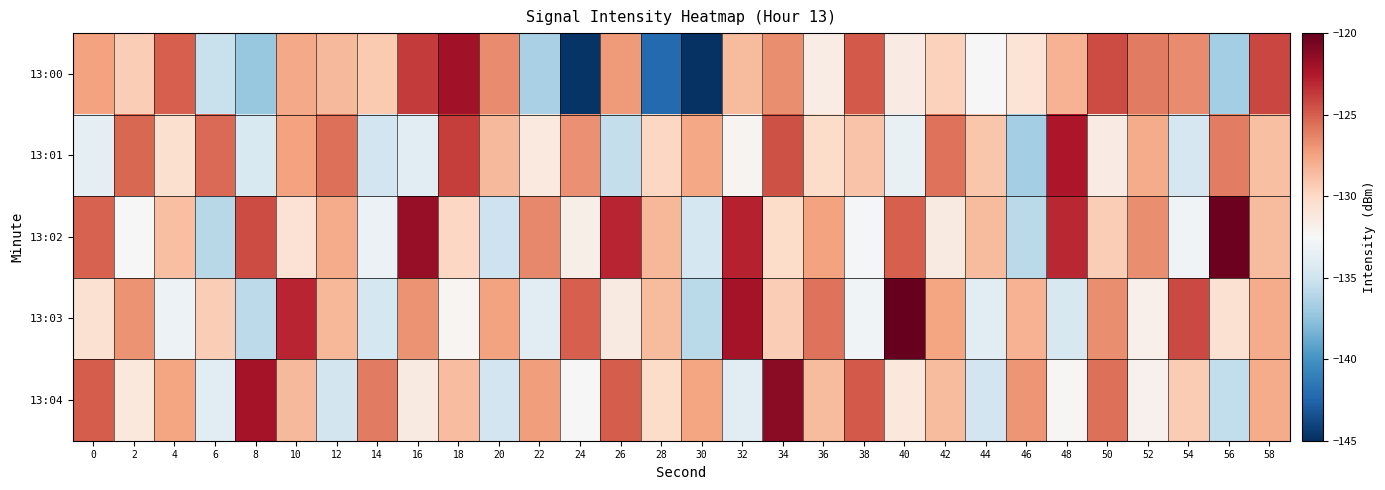

What is the maximum value shown in the chart?

-119.2